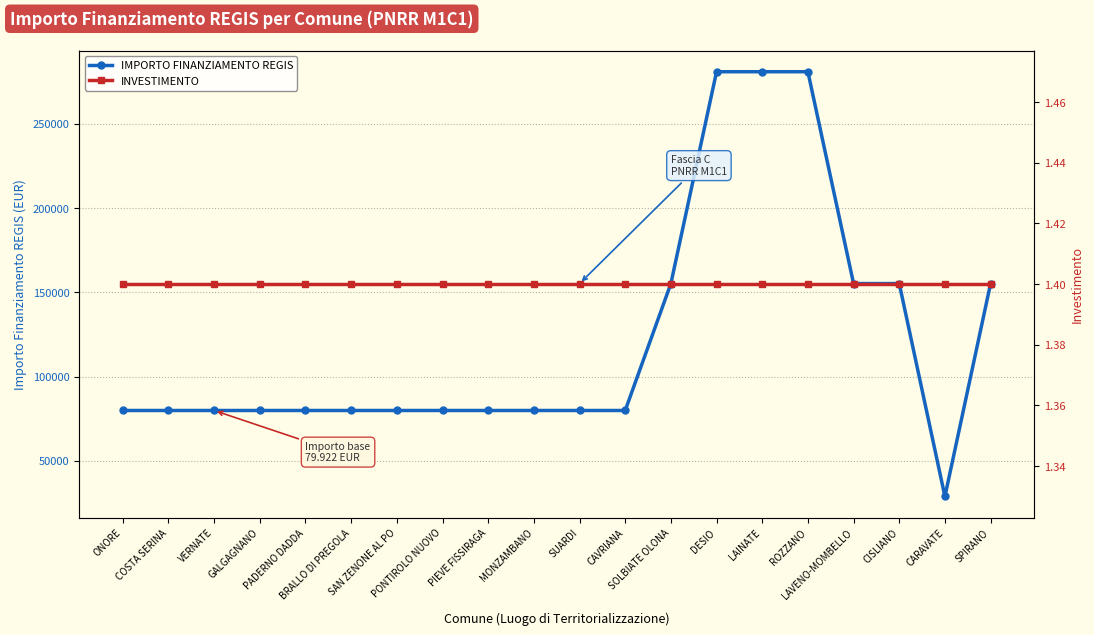

What is the difference between the highest and lowest values at ONORE?

79920.6